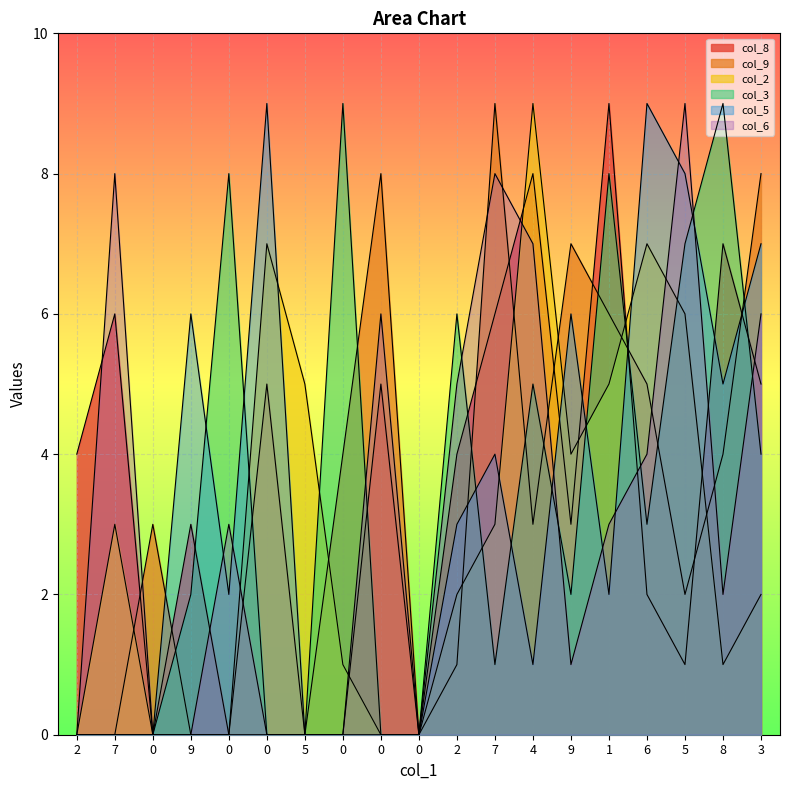

What is the total value across all series at 3?

32